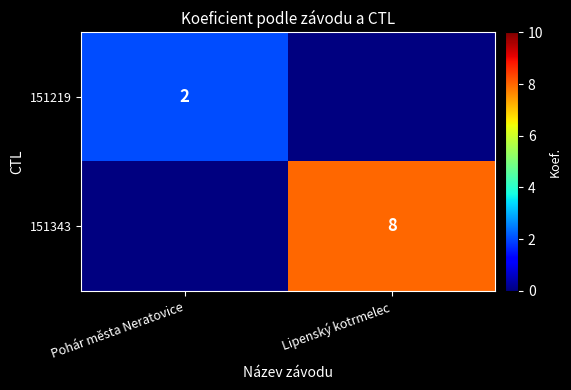

The 151343 series shows 5 at Lipenský kotrmelec. True or false?

False